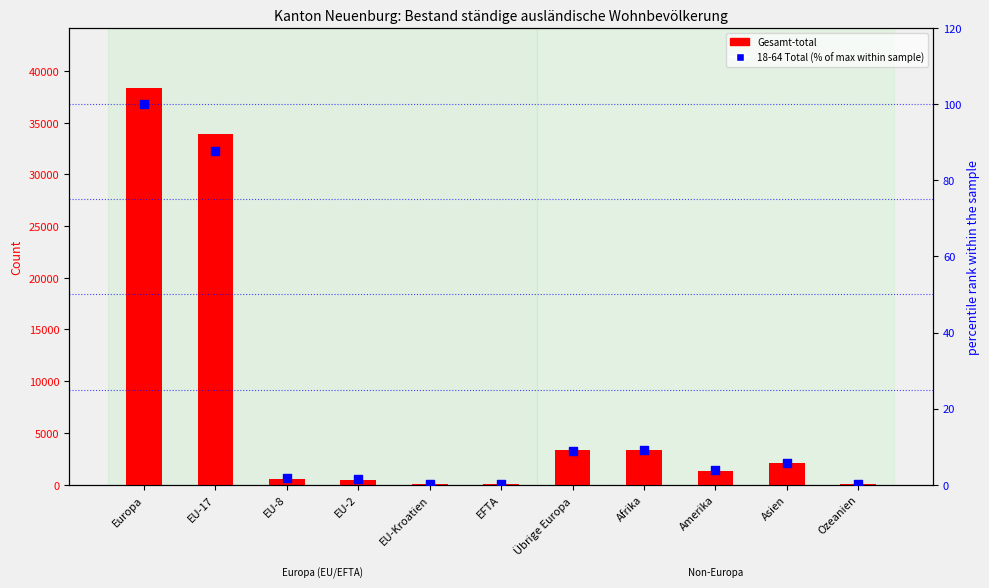

Which series has the largest total across all categories?

Gesamt-total